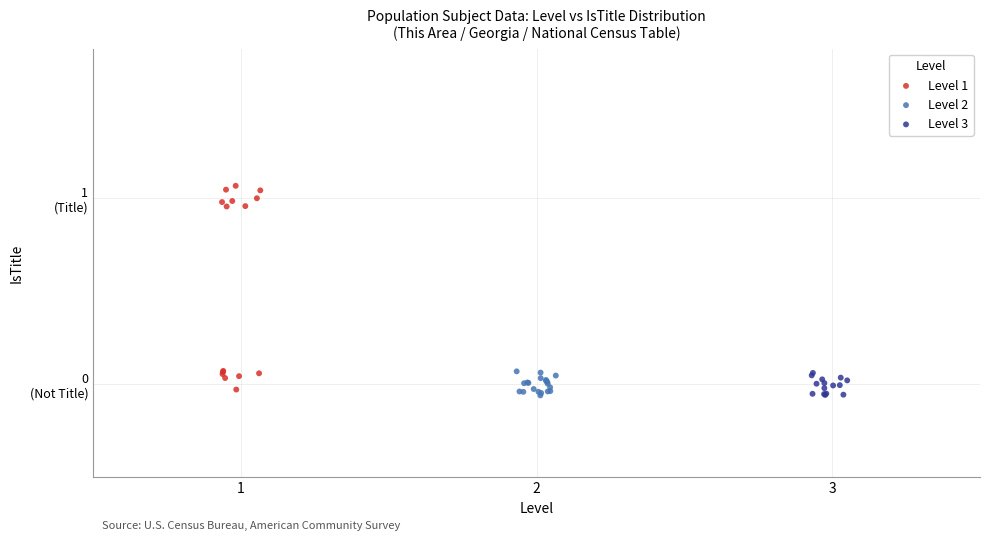

Which series contains the highest Y value?

Level 1